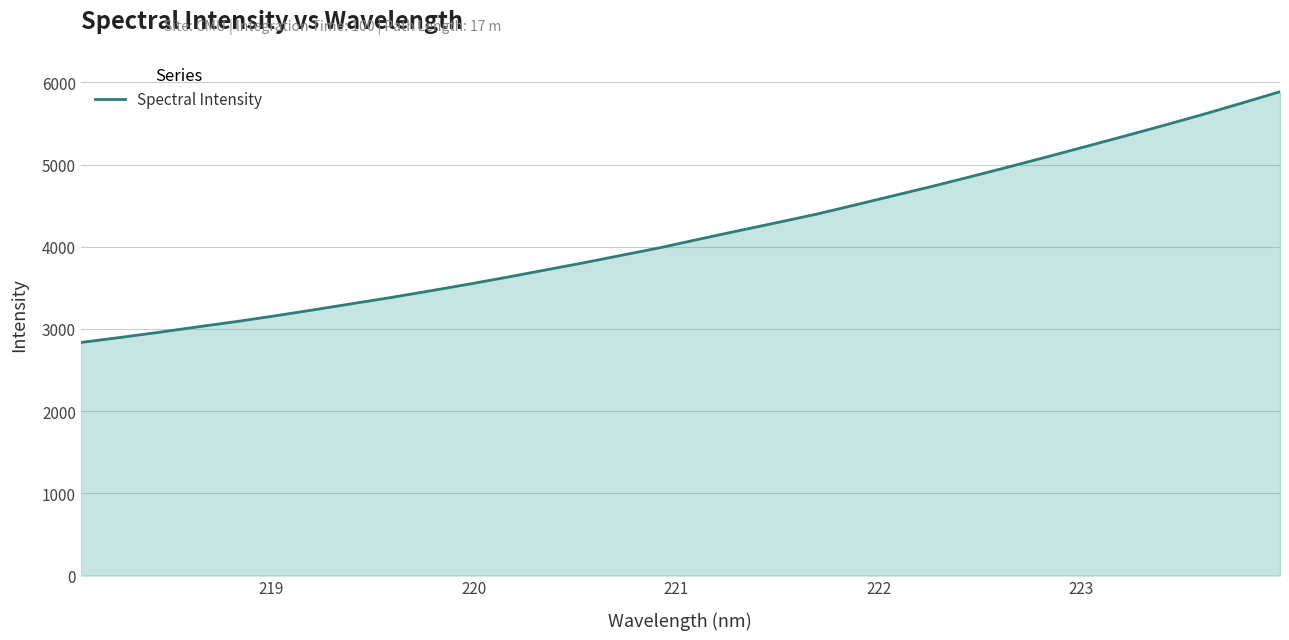

Count the number of values greater than 4094.

16